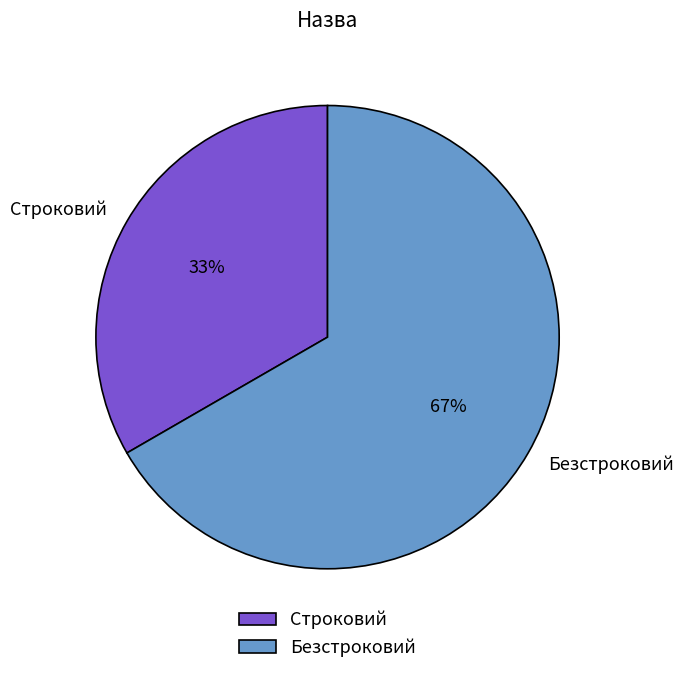

Which slice is the smallest?

Строковий